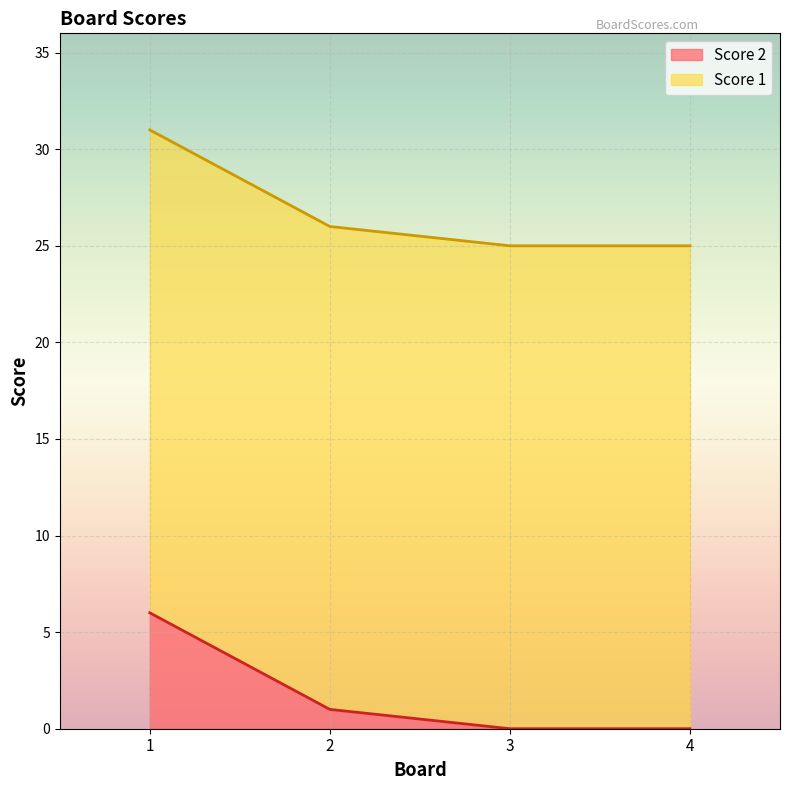

At which label is the value closest to 3?

2